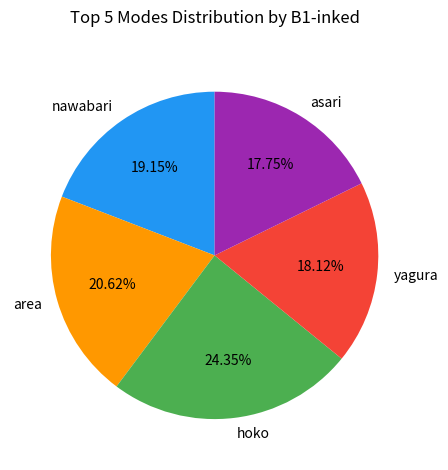

Is the sum of hoko and asari greater than half?

No